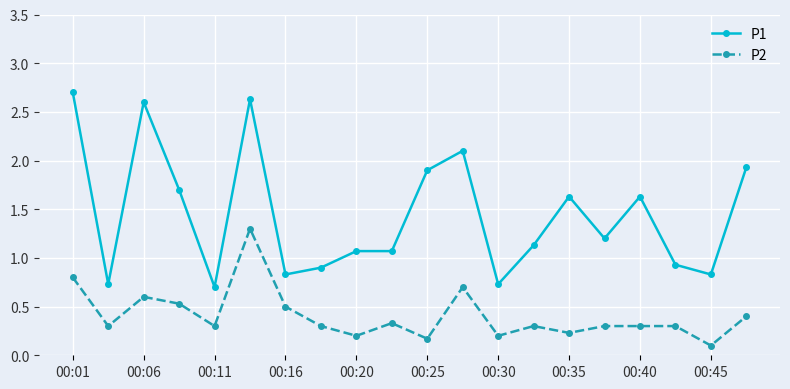

Which series has the largest range (max minus min)?

P1